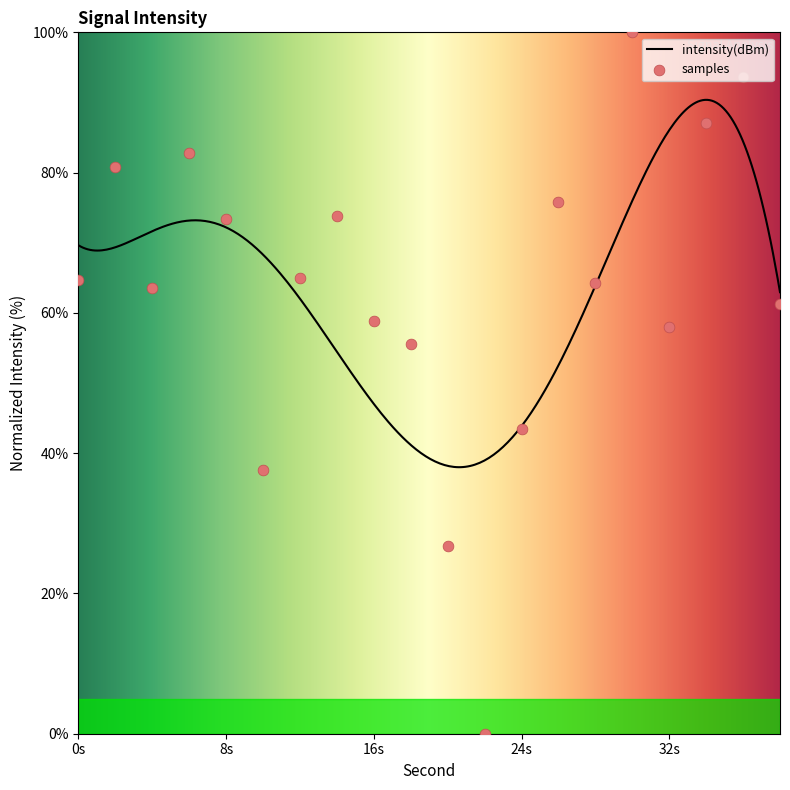

What is the highest value of the intensity(dBm) series?

90.4